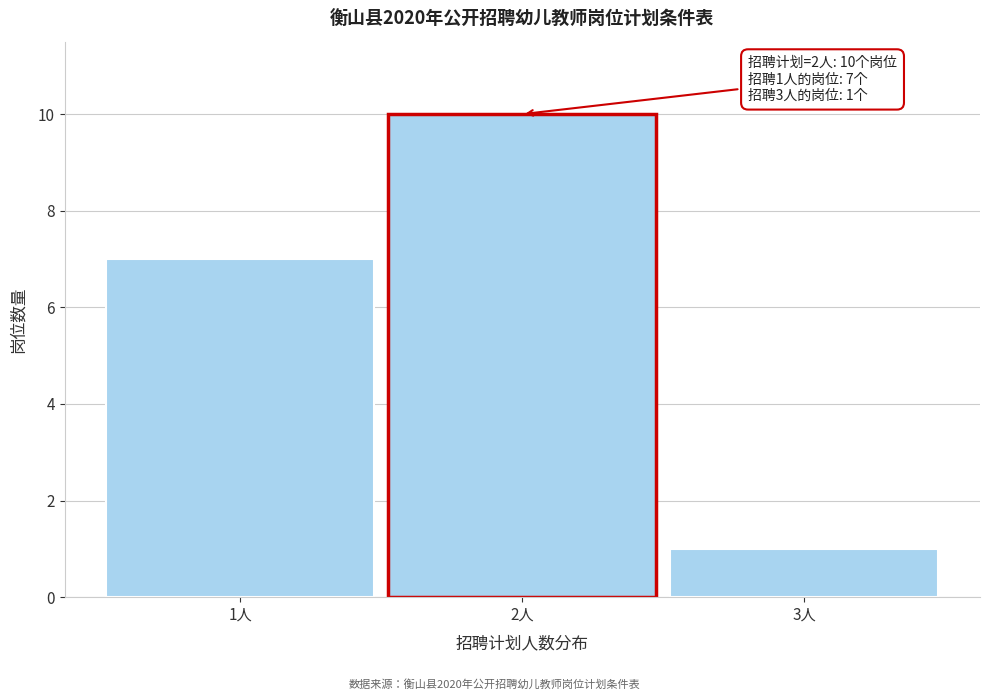

Reading right to left, list all the values displayed in this chart.

3人=1	2人=10	1人=7